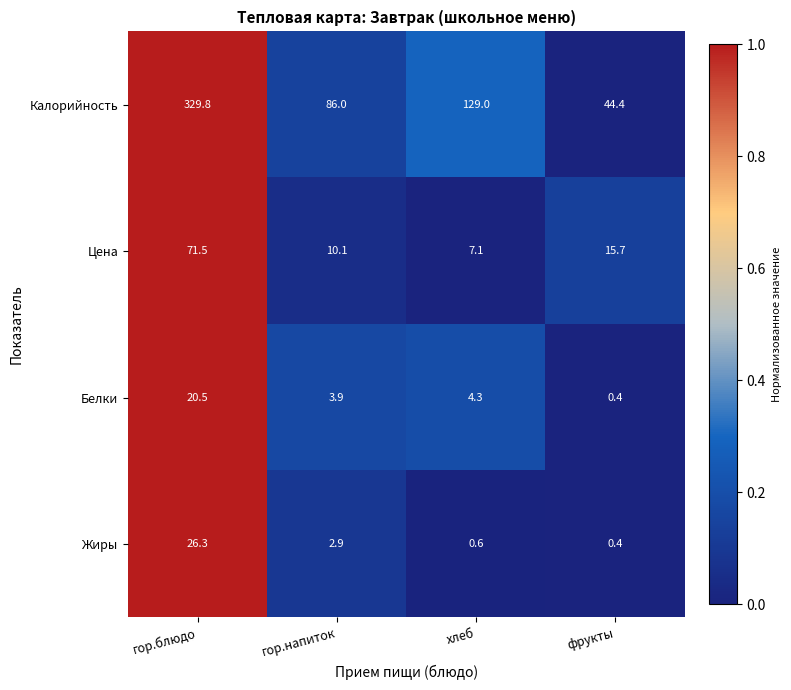

How many categories are shown in the chart?

4